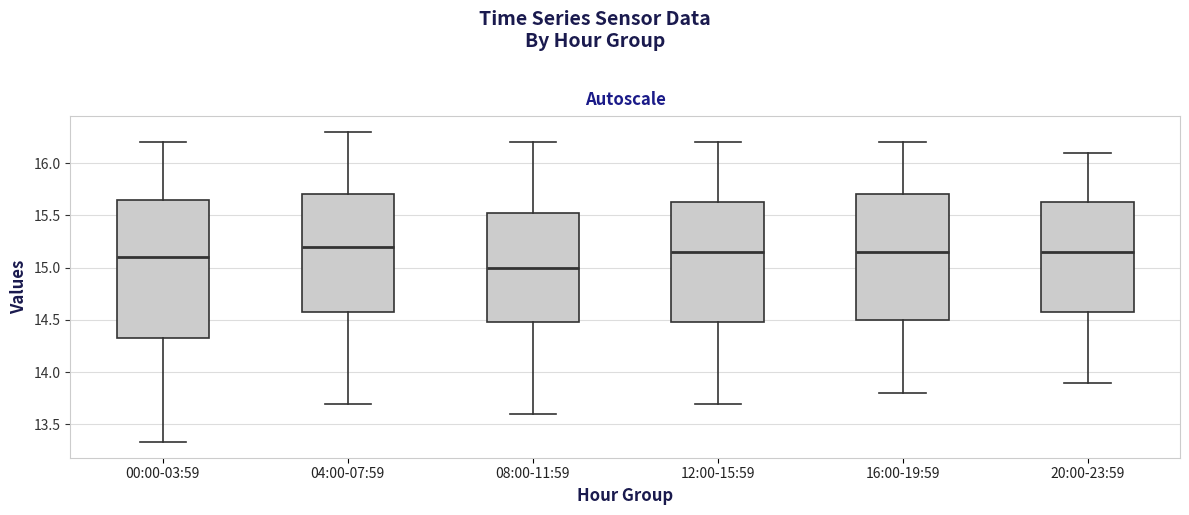

Reading left to right, read every box against the y-axis: the position of its median line, the range the box covers, and the ends of its whiskers. The values are not printed on the chart, so give them approximately, as read against the axis.

00:00-03:59: median 15.10, box 14.30 to 15.65, whiskers 13.35 to 16.20
04:00-07:59: median 15.20, box 14.60 to 15.70, whiskers 13.70 to 16.30
08:00-11:59: median 15.00, box 14.50 to 15.55, whiskers 13.60 to 16.20
12:00-15:59: median 15.15, box 14.50 to 15.65, whiskers 13.70 to 16.20
16:00-19:59: median 15.15, box 14.50 to 15.70, whiskers 13.80 to 16.20
20:00-23:59: median 15.15, box 14.60 to 15.65, whiskers 13.90 to 16.10